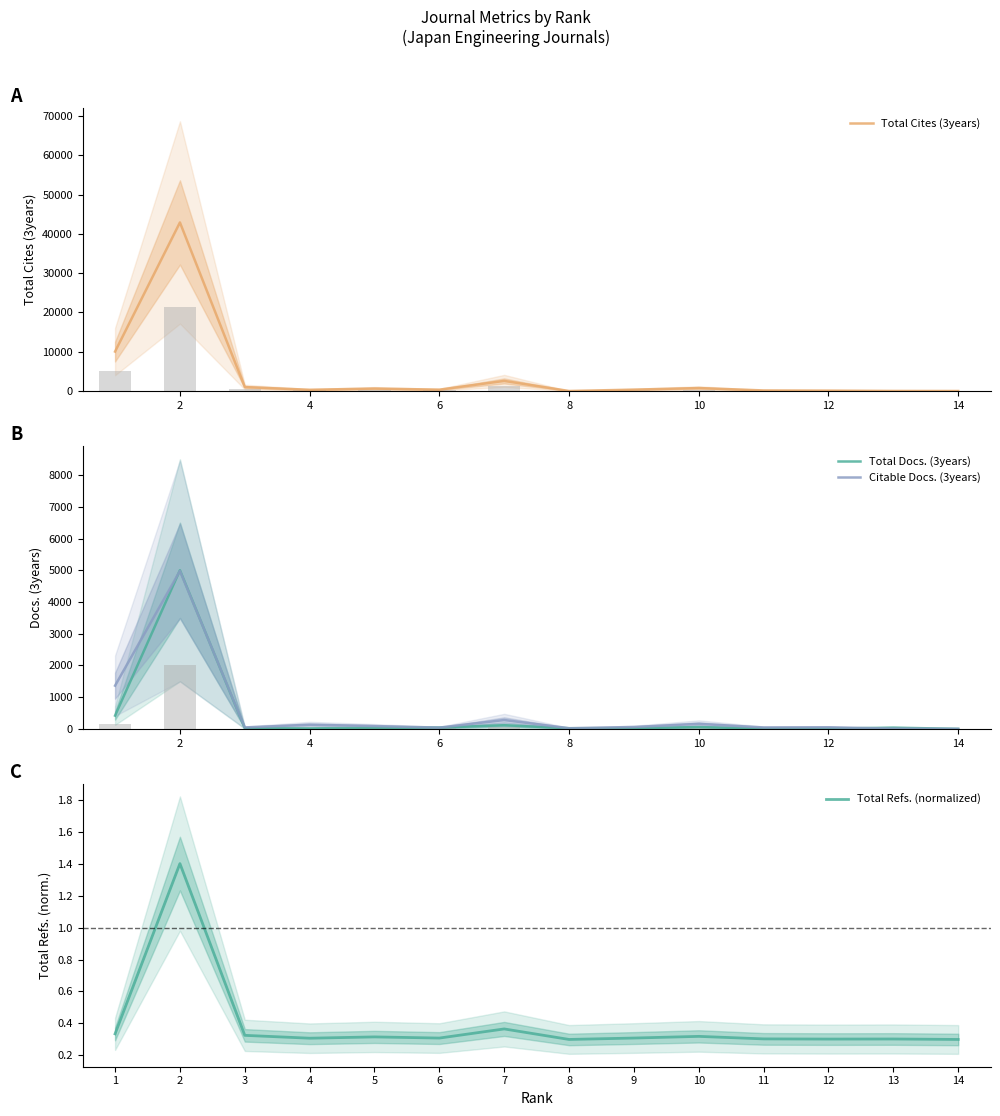

Is it true that Total Refs. (normalized) equals 0.3 at 9?

True